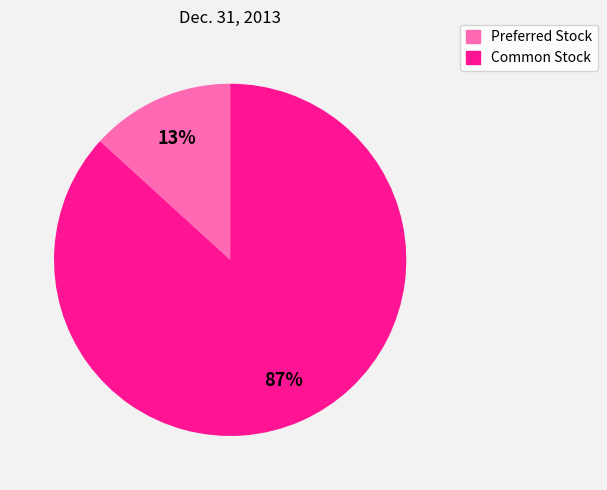

How many slices are in this pie chart?

2